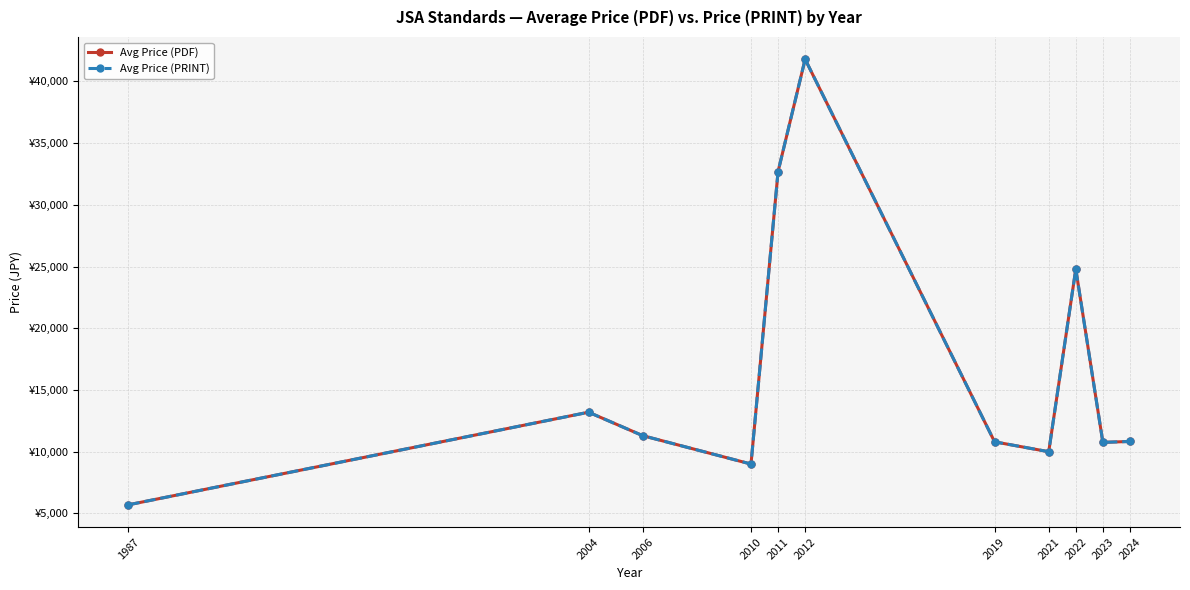

True or false: Avg Price (PDF) and Avg Price (PRINT) cross at least once.

False